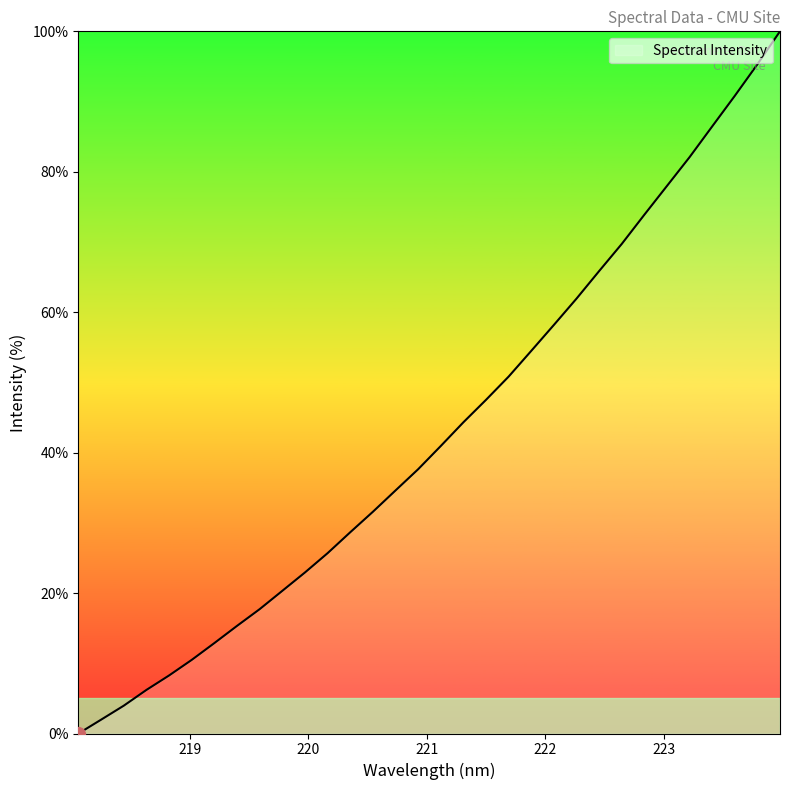

How many lines are shown in the chart?

1